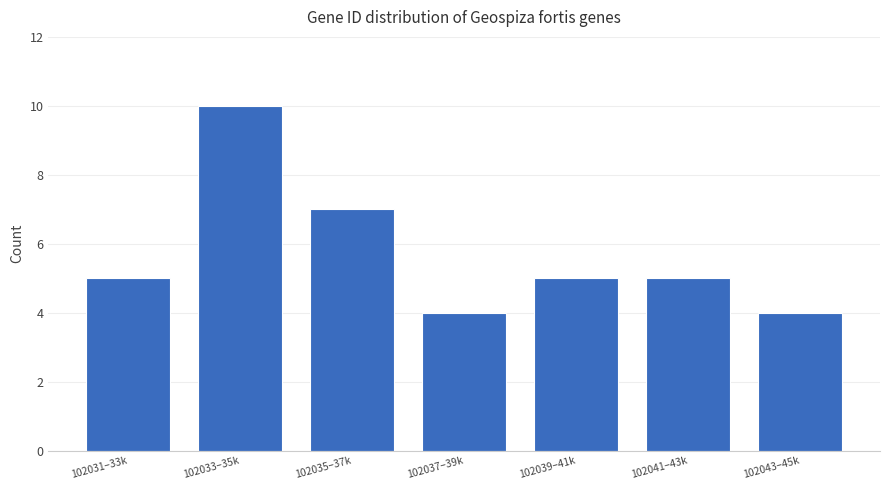

Reading left to right, extract all data points from this chart.

102031–33k=5	102033–35k=10	102035–37k=7	102037–39k=4	102039–41k=5	102041–43k=5	102043–45k=4